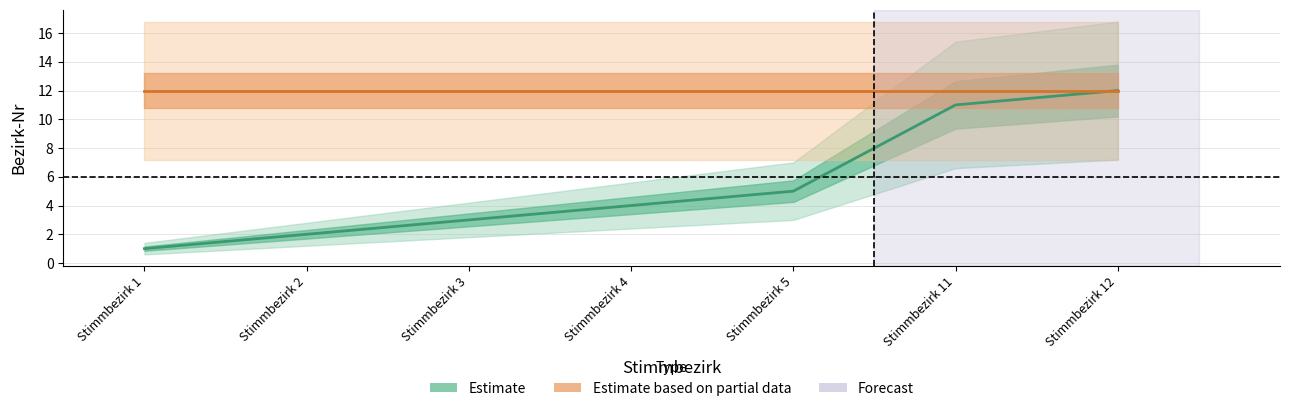

Does the chart display data point markers on the line(s)?

No